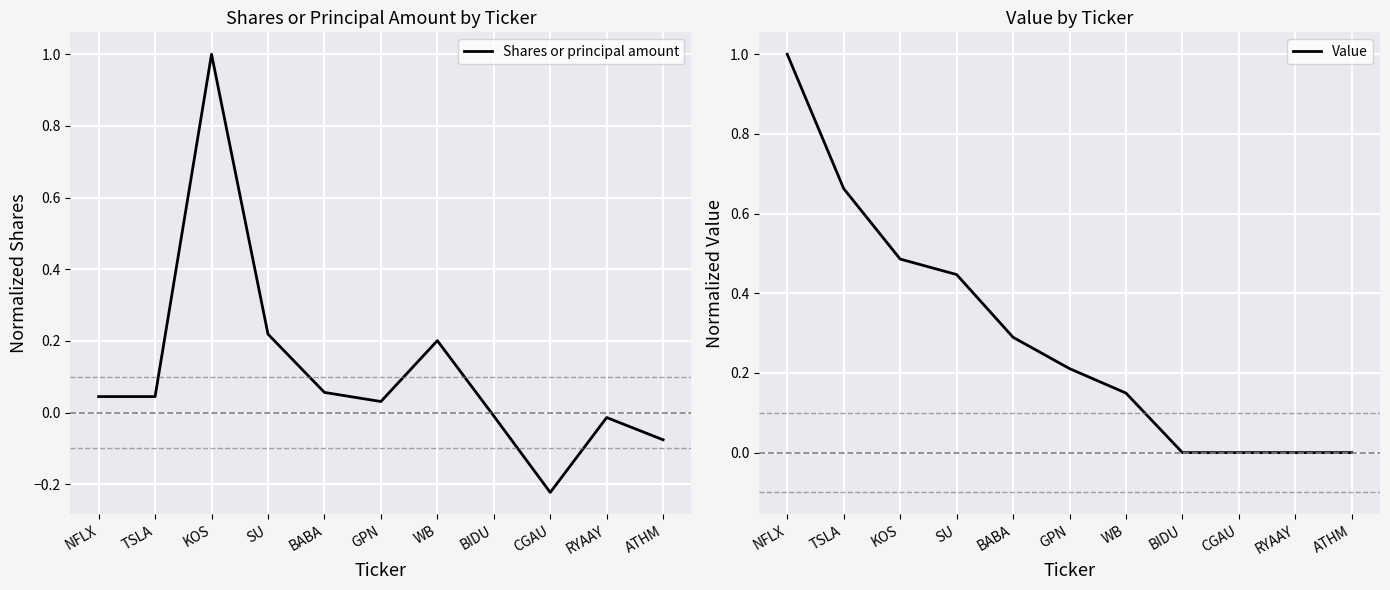

Is this an area chart (filled region under the line)?

No